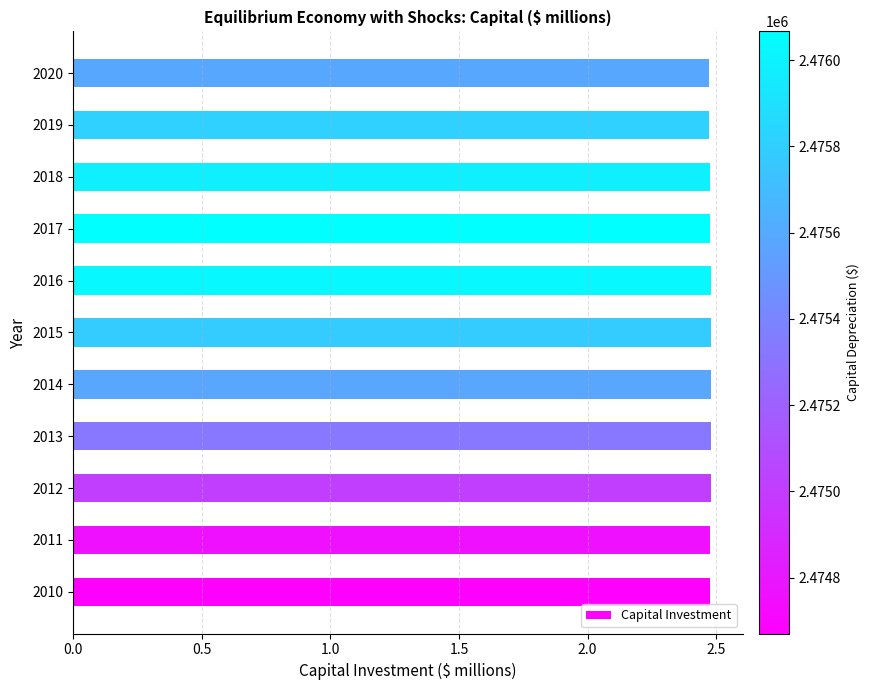

The chart shows a value of 4.0 at 2018. True or false?

False